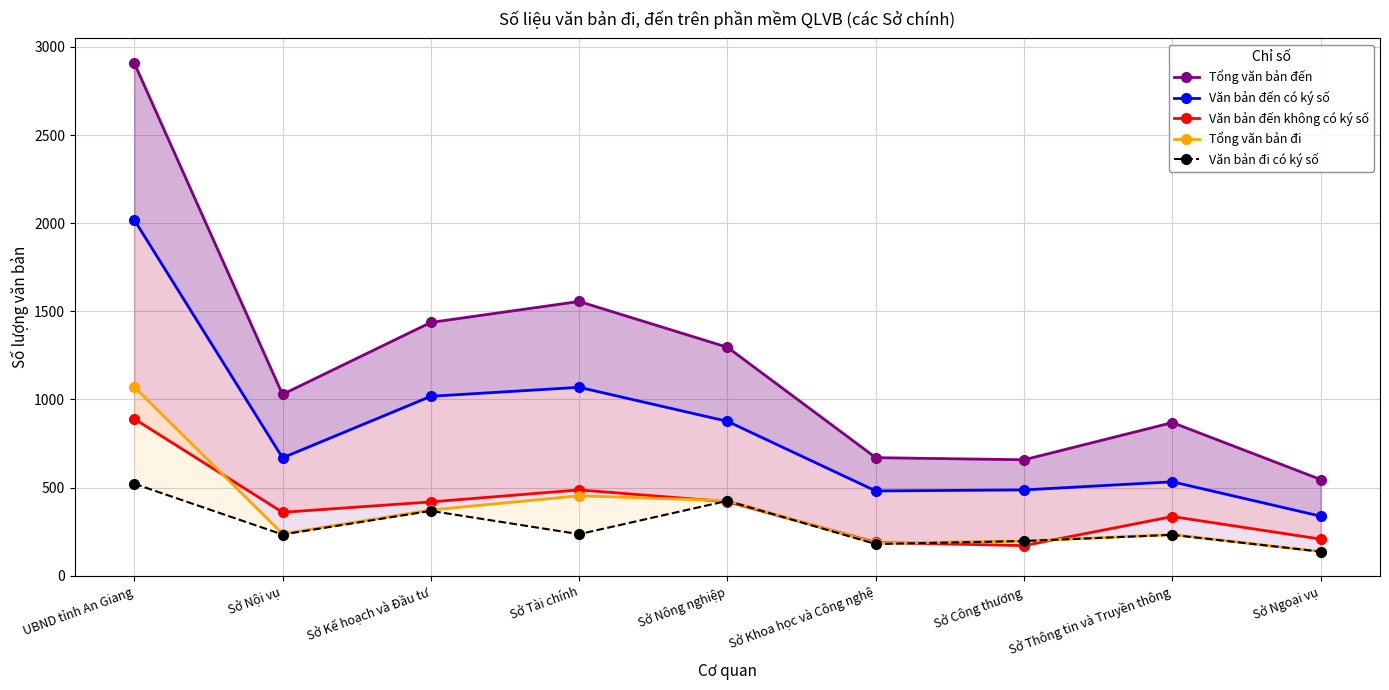

Which category has the highest value in the Văn bản đến không có ký số series?

UBND tỉnh An Giang